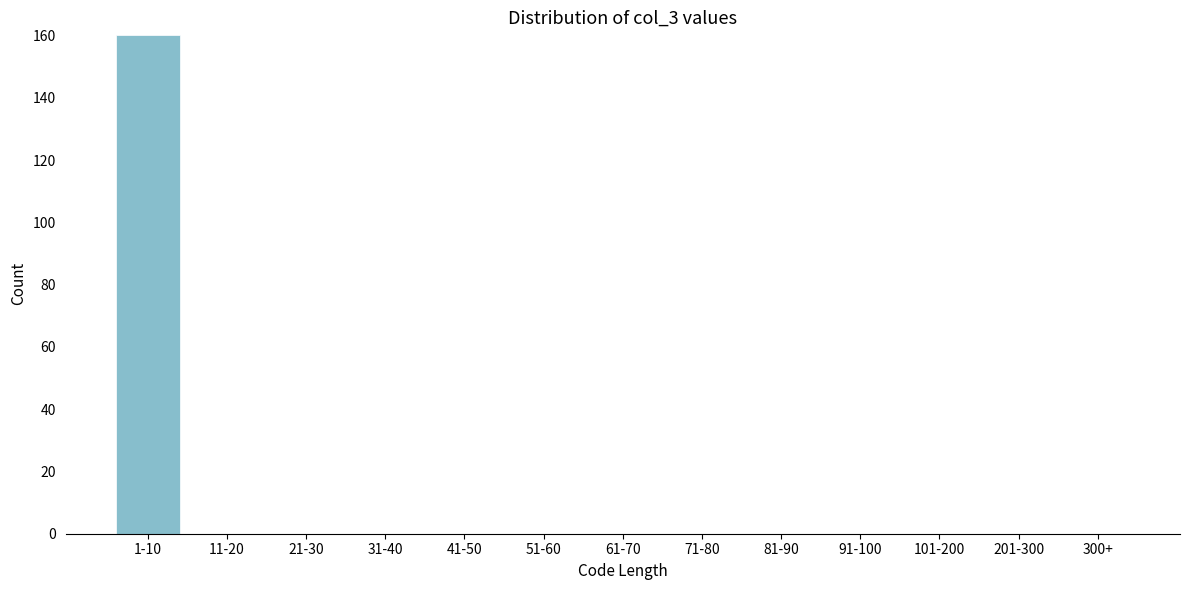

Reading left to right, extract all data points from this chart.

1-10=160	11-20=0	21-30=0	31-40=0	41-50=0	51-60=0	61-70=0	71-80=0	81-90=0	91-100=0	101-200=0	201-300=0	300+=0